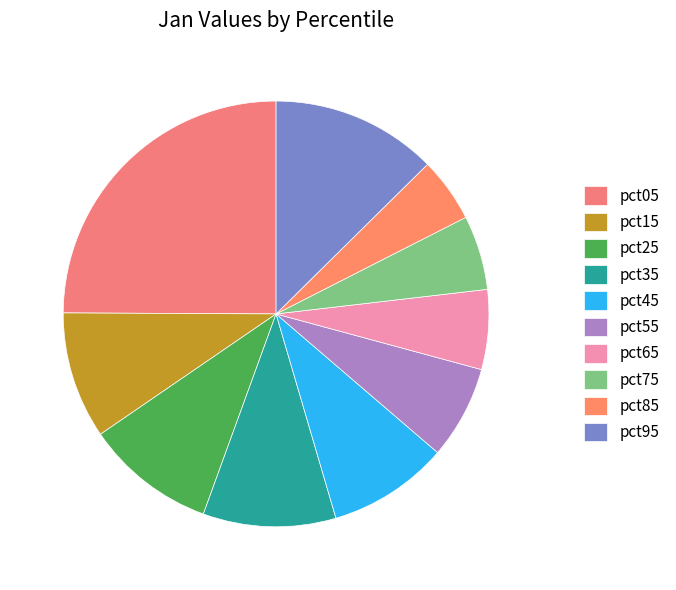

Which slice is the smallest?

pct85